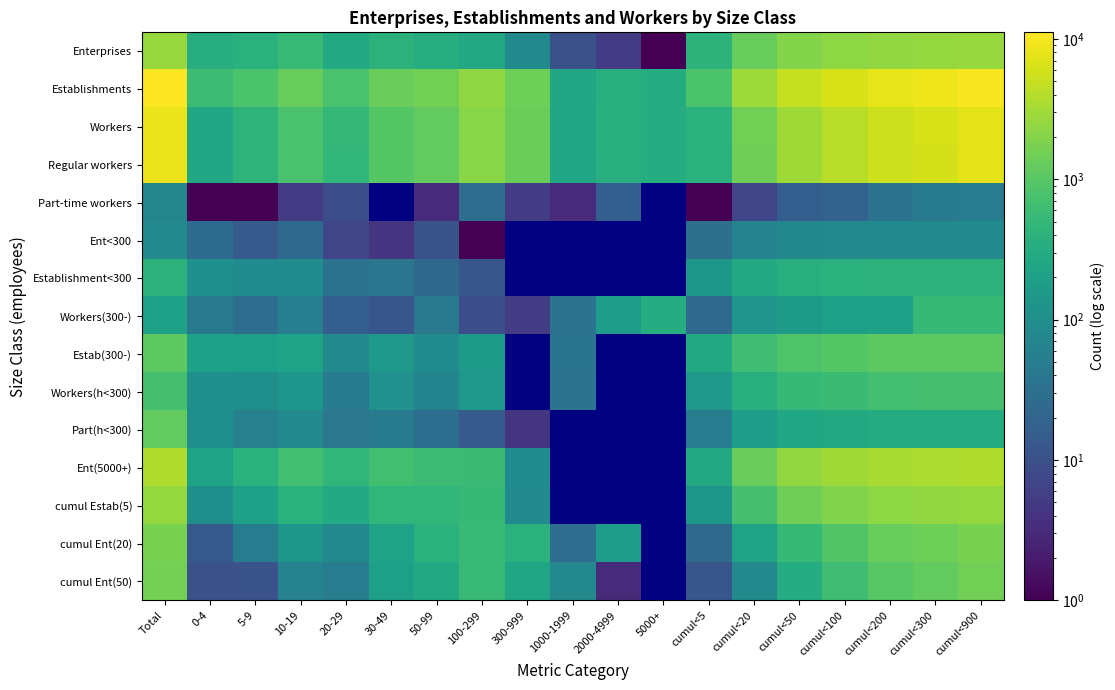

What is the spread (max minus min) of values at cumul<200?

7984